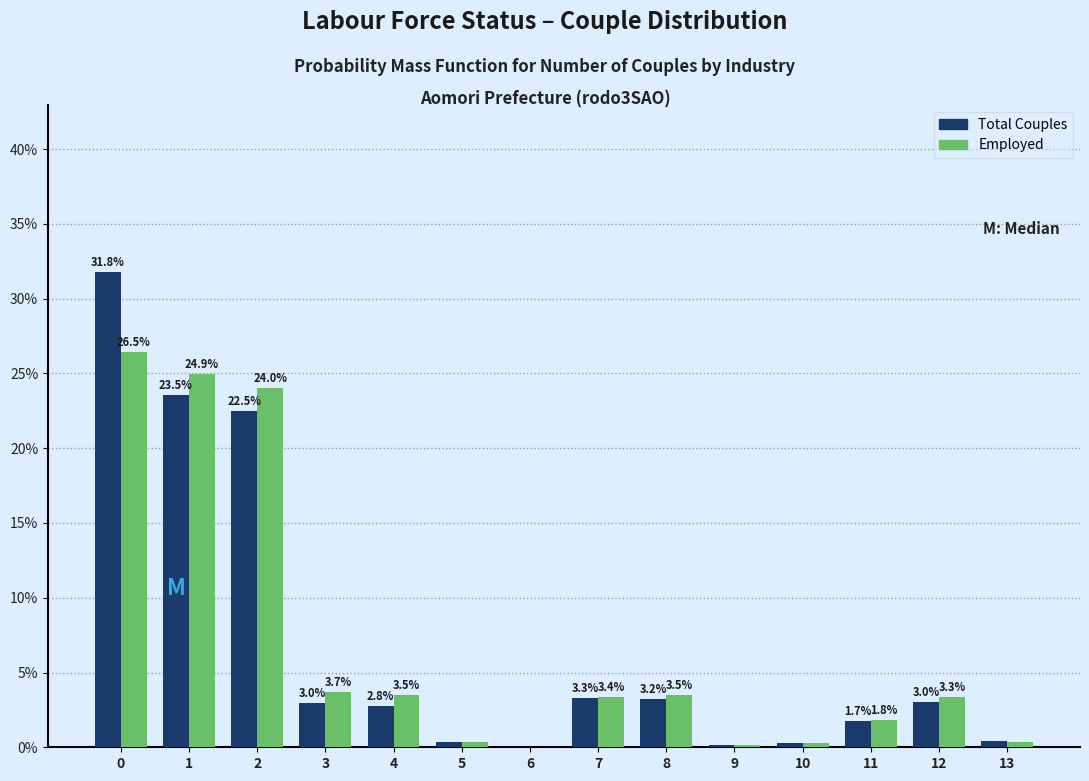

Is the value of Total Couples at 8 greater than the value of Employed at 3?

No